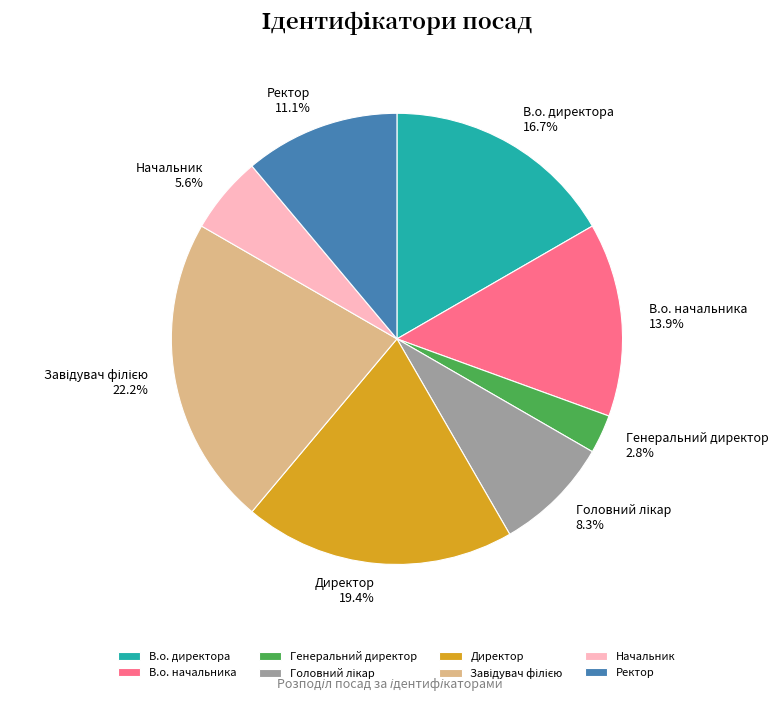

What percentage do Ректор and Генеральний директор together represent?

13.9%